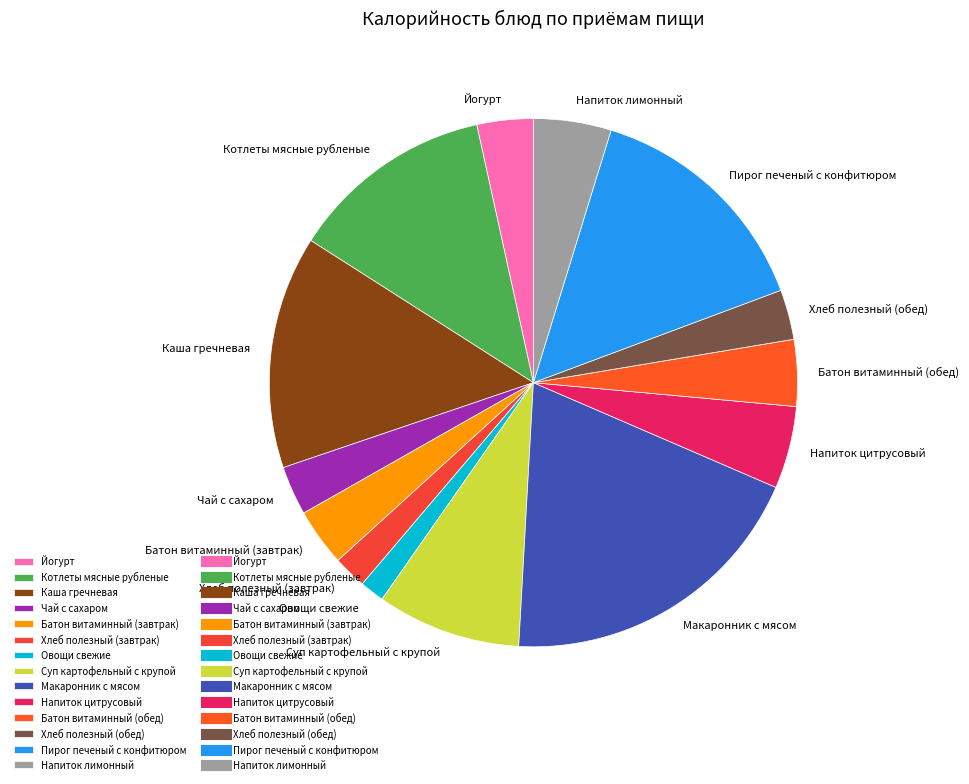

Is the sum of Батон витаминный (обед) and Напиток лимонный greater than half?

No